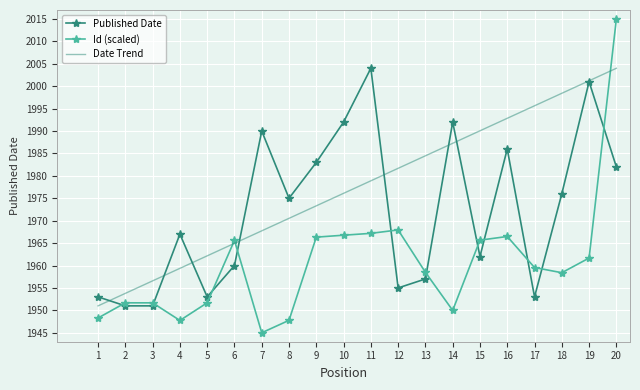

What is the sum of all Date Trend values?

39550.0